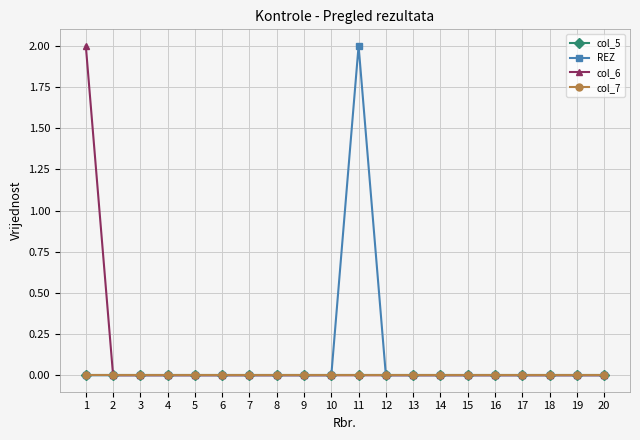

True or false: col_6 and col_5 intersect in this chart.

False